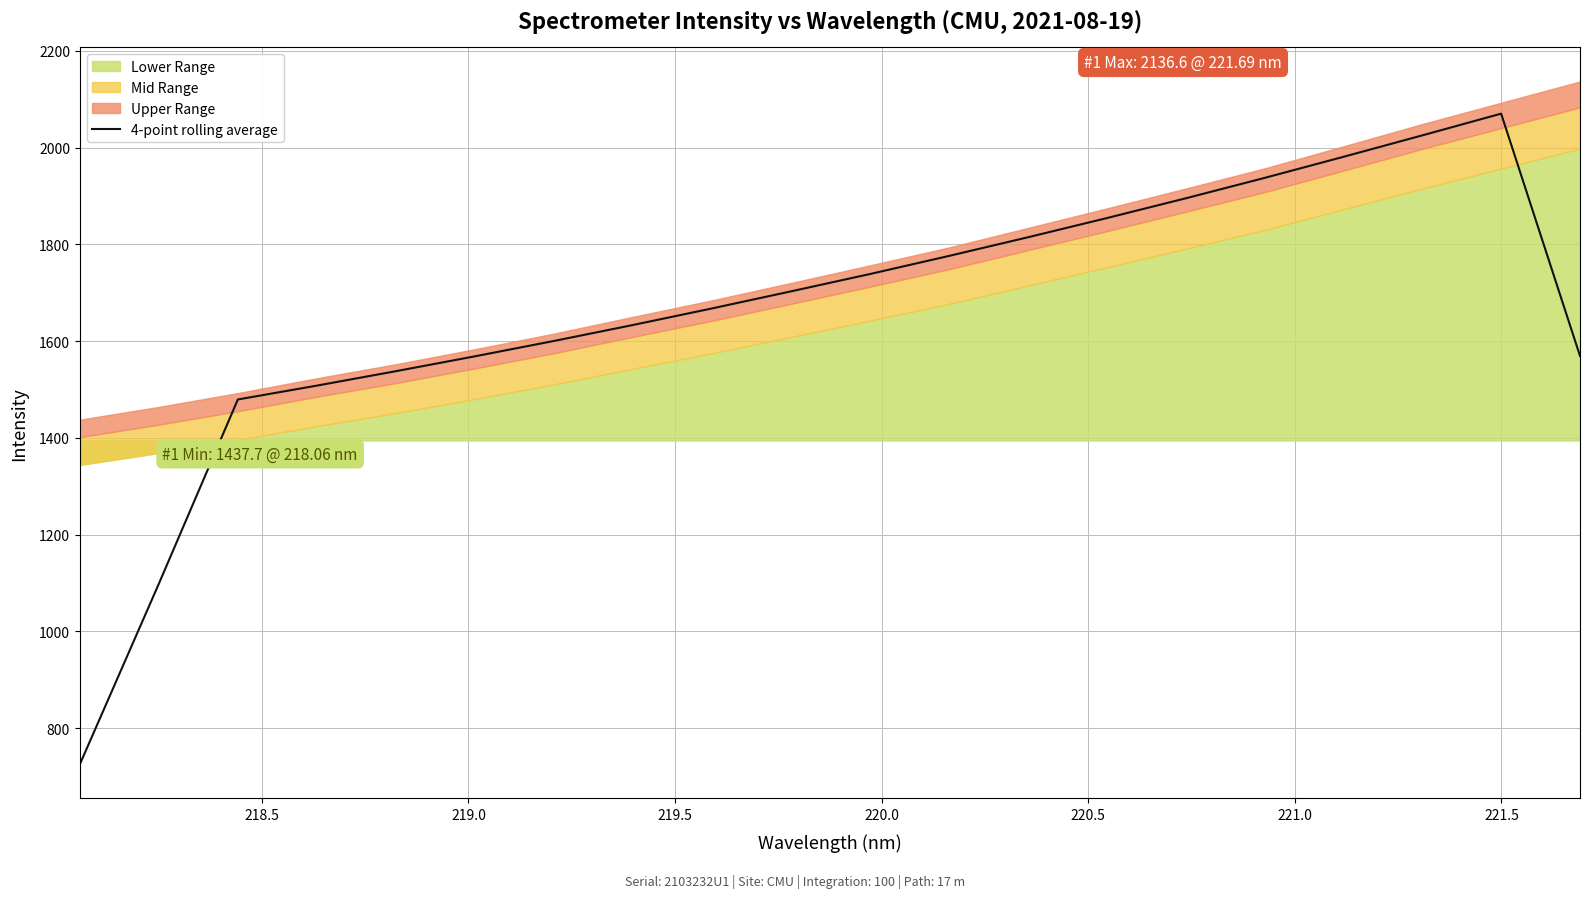

What is the highest value of the 4-point rolling average series?

2070.0